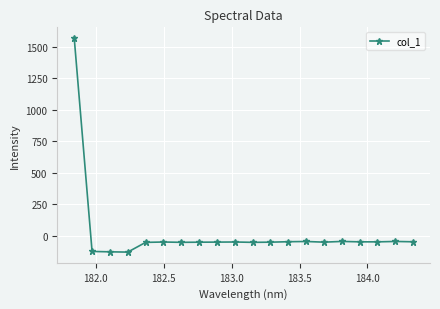

What is the greatest value displayed?

1571.5